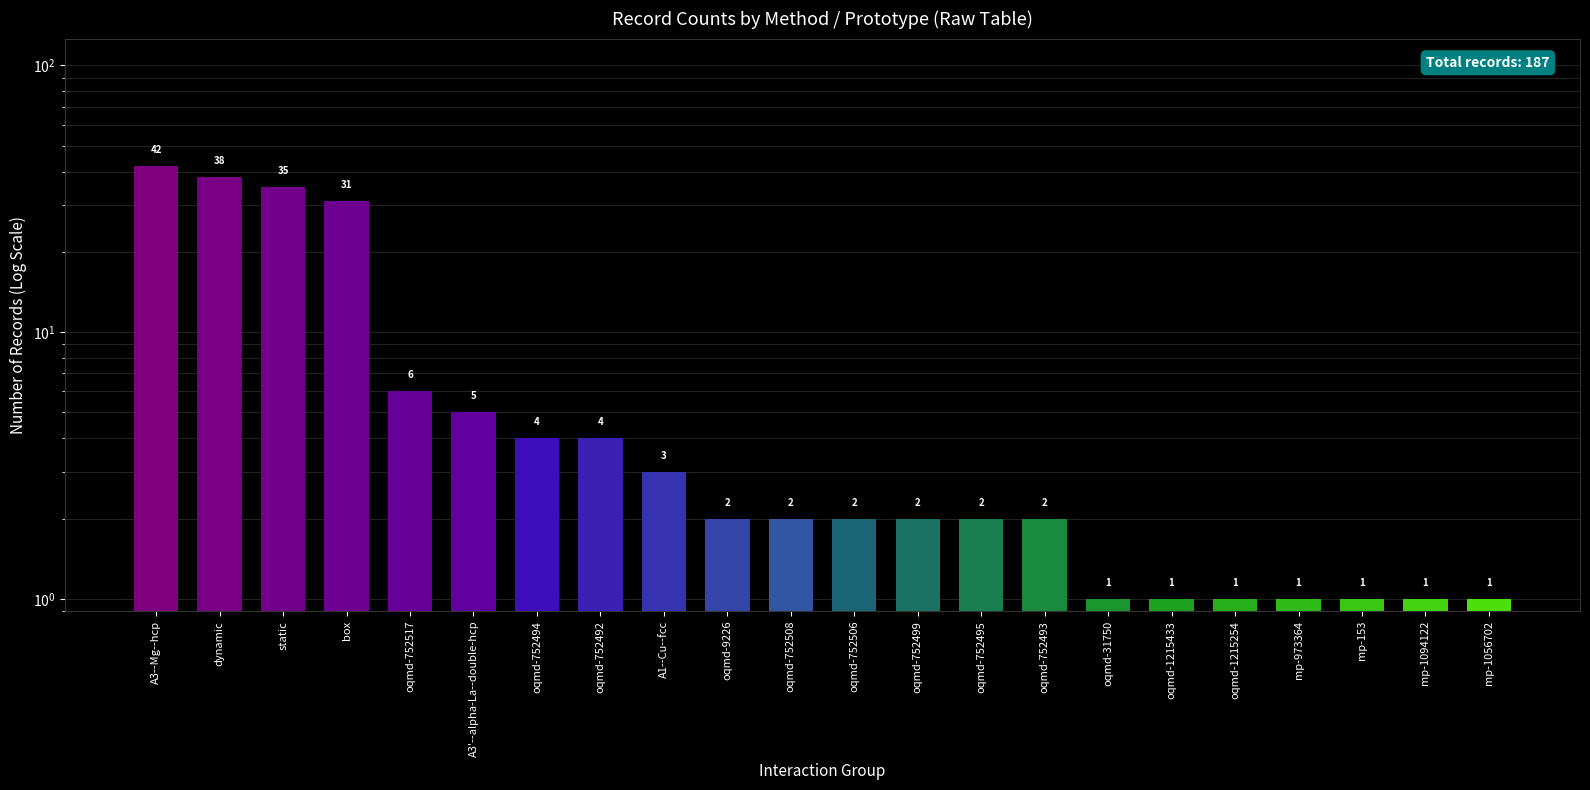

Reading right to left, extract all data points from this chart.

1	1	1	1	1	1	1	2	2	2	2	2	2	3	4	4	5	6	31	35	38	42